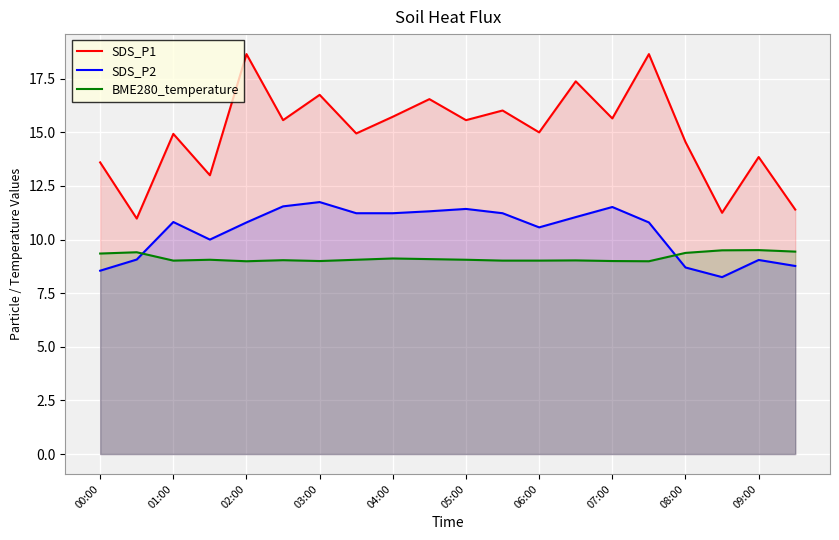

What is the sum of all BME280_temperature values?

183.1